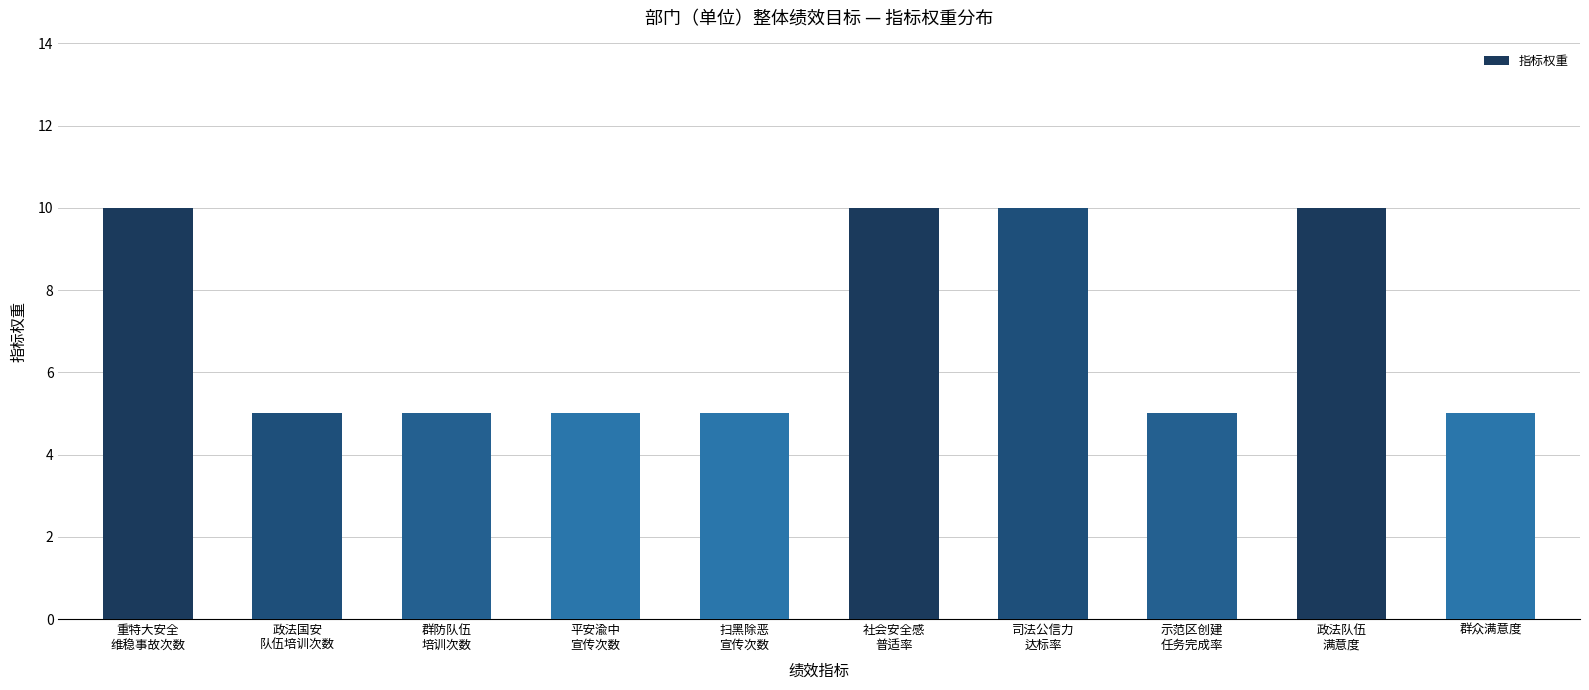

What is the average value?

7